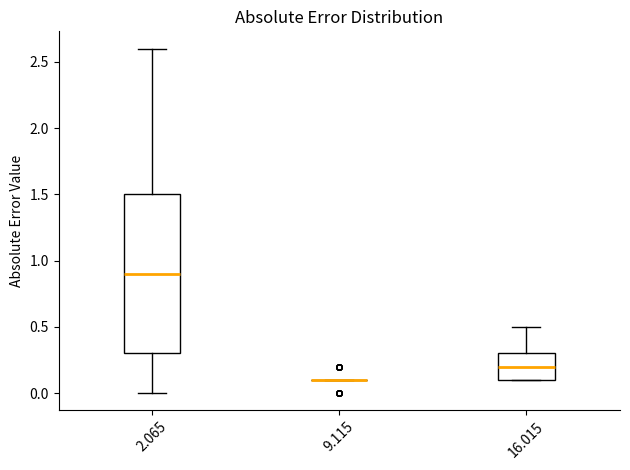

Which box is the tallest, from its lower edge to its upper edge?

2.065